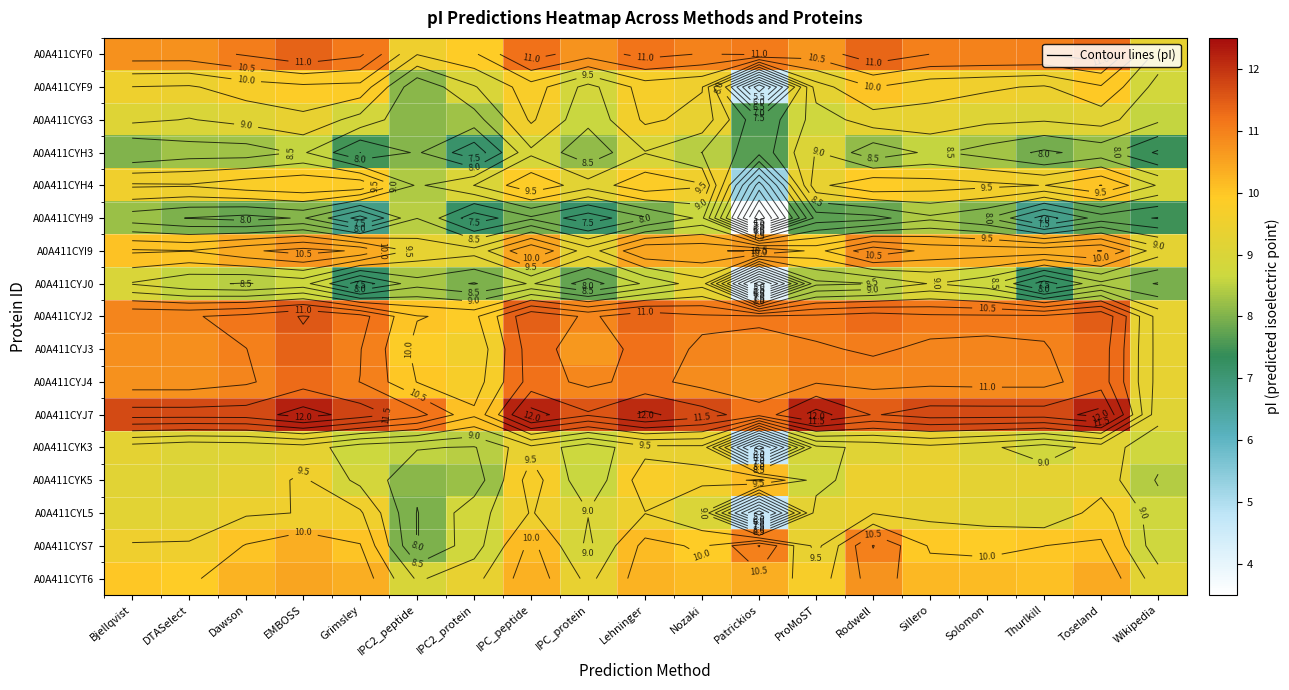

What is the average value of the A0A411CYF9 series?

9.2